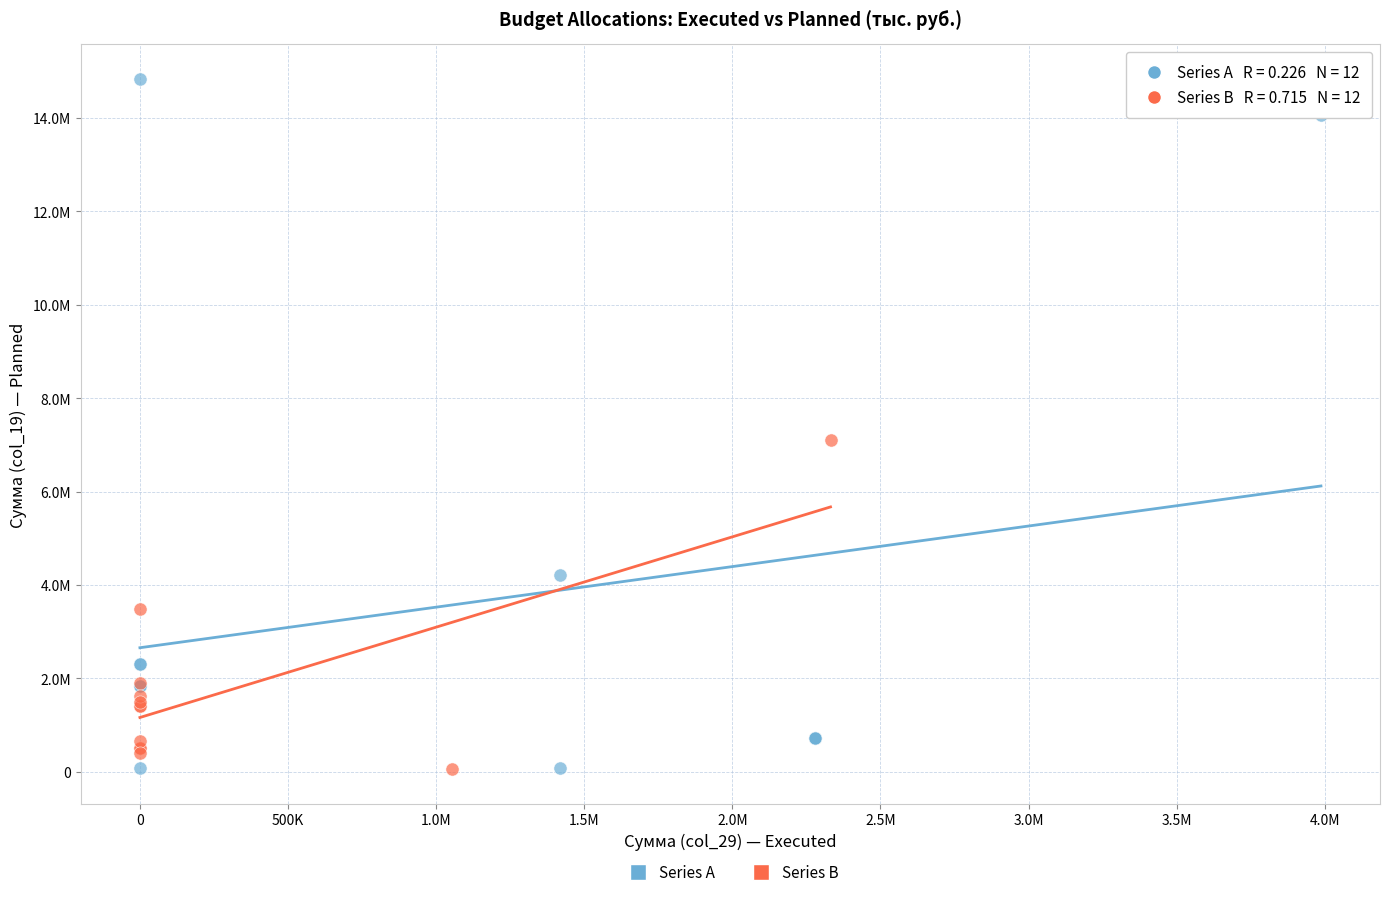

What are all the series names shown in the legend?

Series A, Series B